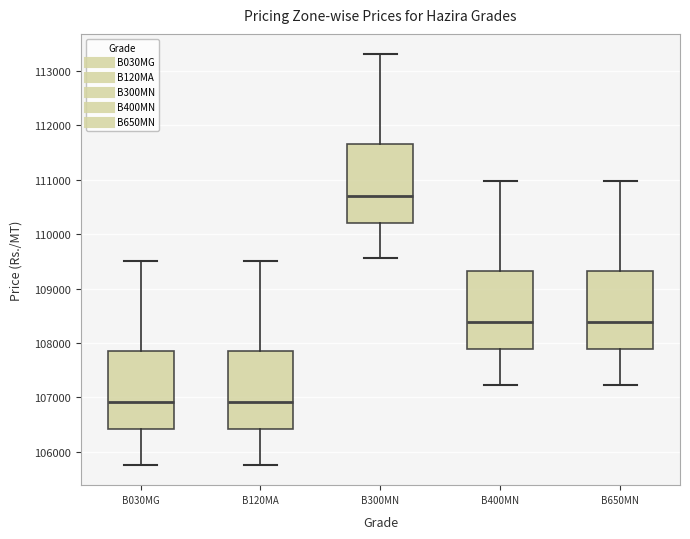

Reading left to right, read every box against the y-axis: the position of its median line, the range the box covers, and the ends of its whiskers. The values are not printed on the chart, so give them approximately, as read against the axis.

B030MG: median 106900, box 106400 to 107900, whiskers 105800 to 109500
B120MA: median 106900, box 106400 to 107900, whiskers 105800 to 109500
B300MN: median 110700, box 110200 to 111700, whiskers 109600 to 113300
B400MN: median 108400, box 107900 to 109300, whiskers 107200 to 111000
B650MN: median 108400, box 107900 to 109300, whiskers 107200 to 111000